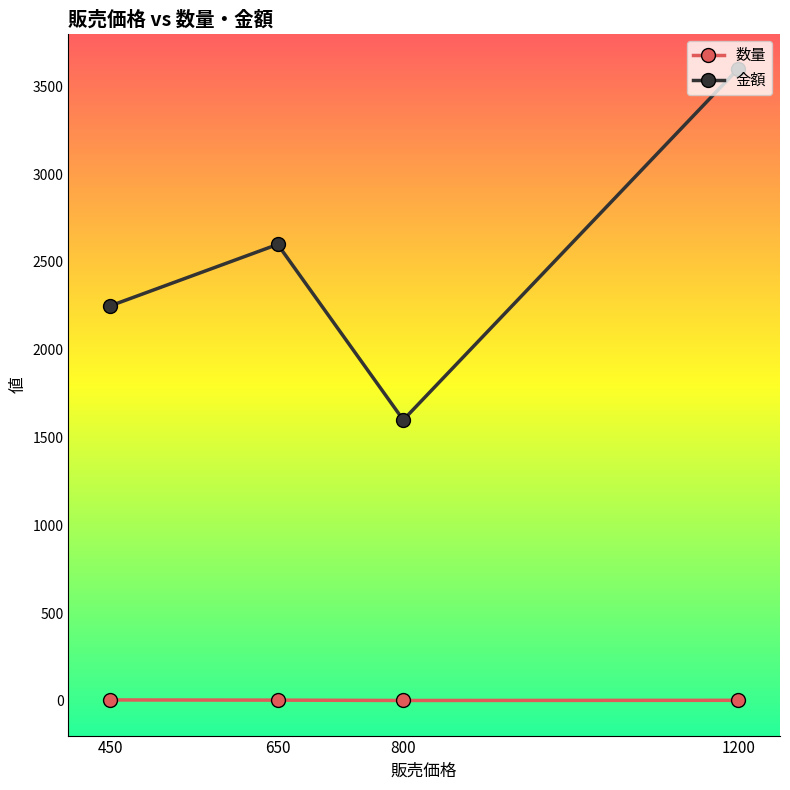

How many data points in 数量 are less than 4?

2